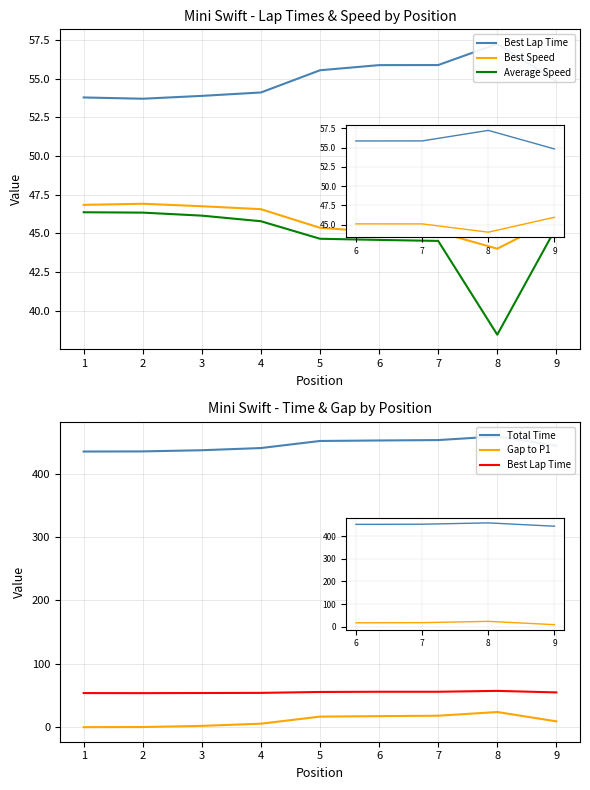

Which label corresponds to the largest value in the chart?

8